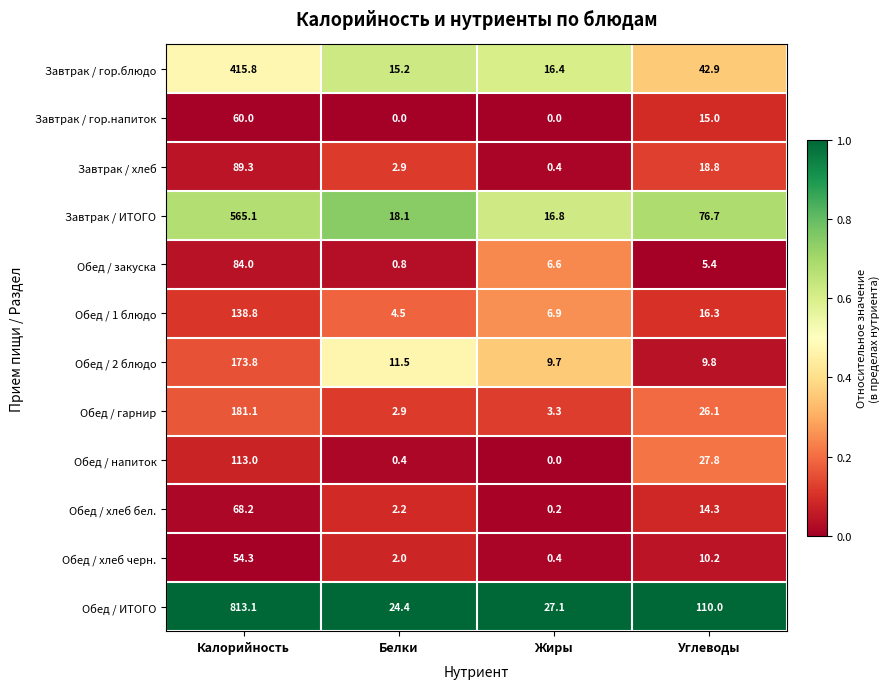

At which category is the sum across all series the highest?

Калорийность